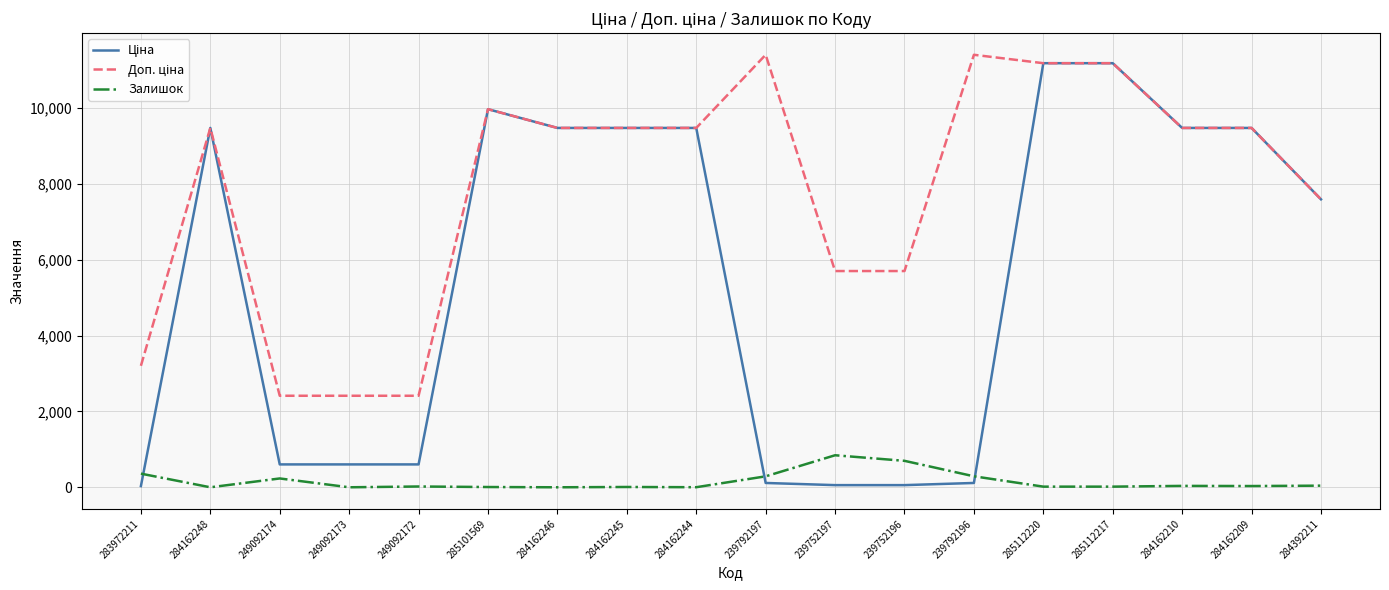

Is it true that Залишок equals 17.0 at 285112217?

True